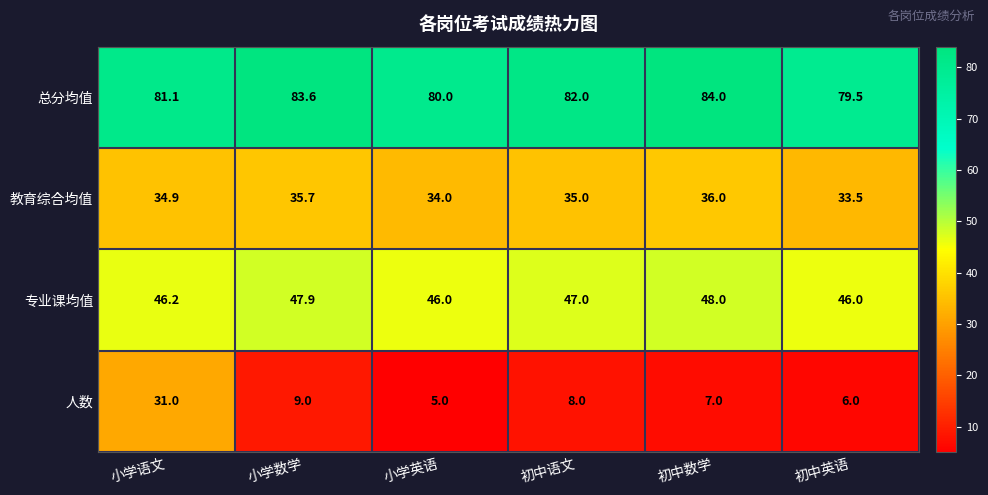

What is the difference between the maximum and minimum values in the 总分均值 series?

4.5